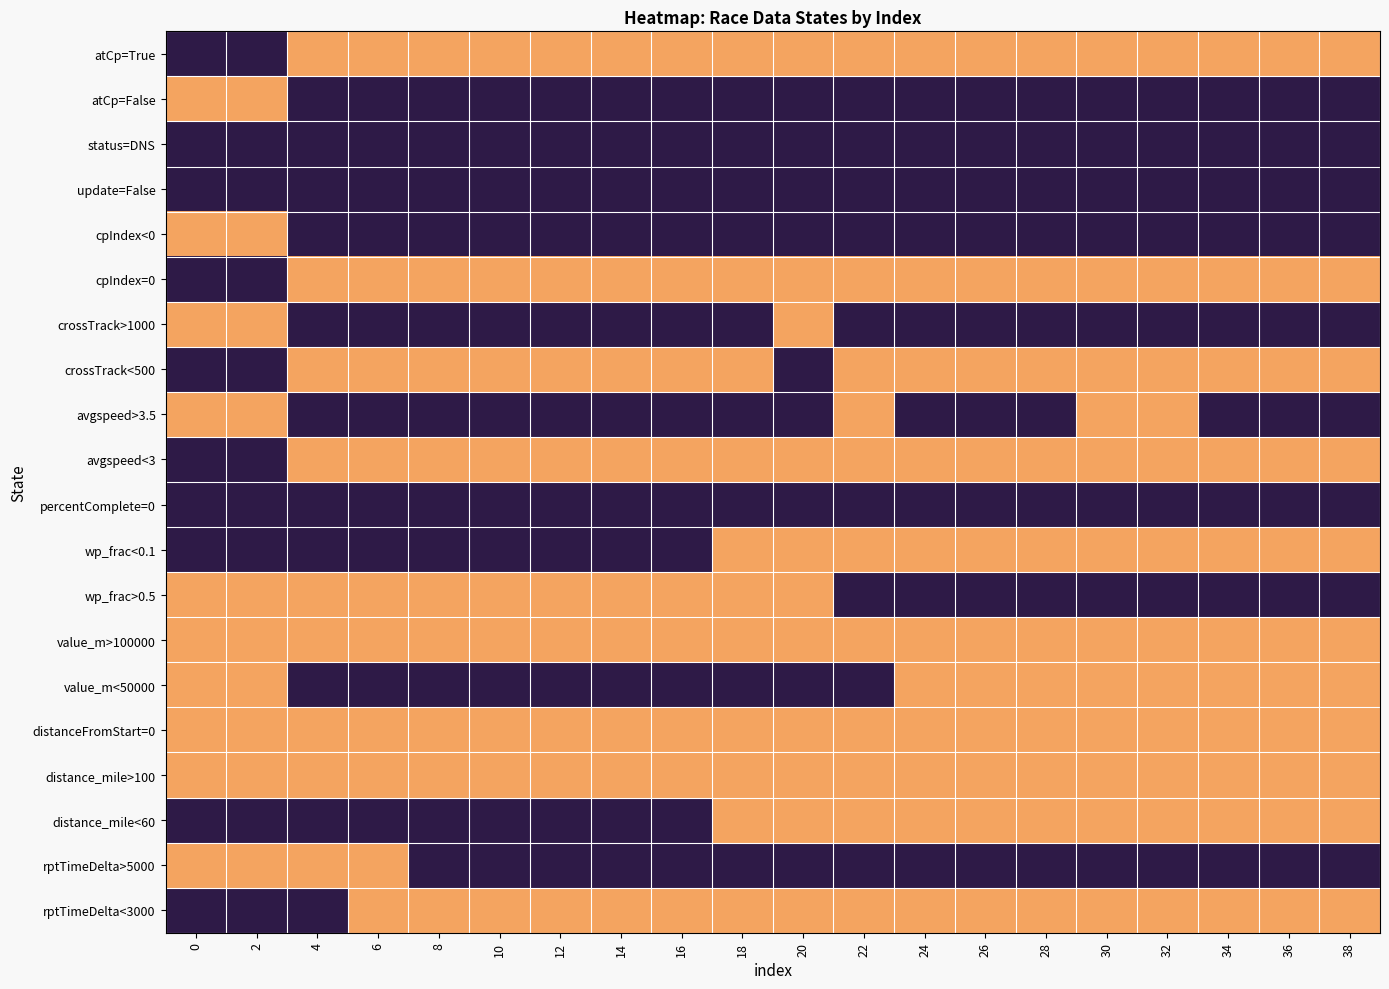

Reading right to left, list all the values displayed in this chart.

atCp=True: 38=0	36=0	34=0	32=0	30=0	28=0	26=0	24=0	22=0	20=0	18=0	16=0	14=0	12=0	10=0	8=0	6=0	4=0	2=1	0=1
atCp=False: 38=1	36=1	34=1	32=1	30=1	28=1	26=1	24=1	22=1	20=1	18=1	16=1	14=1	12=1	10=1	8=1	6=1	4=1	2=0	0=0
status=DNS: 38=1	36=1	34=1	32=1	30=1	28=1	26=1	24=1	22=1	20=1	18=1	16=1	14=1	12=1	10=1	8=1	6=1	4=1	2=1	0=1
update=False: 38=1	36=1	34=1	32=1	30=1	28=1	26=1	24=1	22=1	20=1	18=1	16=1	14=1	12=1	10=1	8=1	6=1	4=1	2=1	0=1
cpIndex<0: 38=1	36=1	34=1	32=1	30=1	28=1	26=1	24=1	22=1	20=1	18=1	16=1	14=1	12=1	10=1	8=1	6=1	4=1	2=0	0=0
cpIndex=0: 38=0	36=0	34=0	32=0	30=0	28=0	26=0	24=0	22=0	20=0	18=0	16=0	14=0	12=0	10=0	8=0	6=0	4=0	2=1	0=1
crossTrack>1000: 38=1	36=1	34=1	32=1	30=1	28=1	26=1	24=1	22=1	20=0	18=1	16=1	14=1	12=1	10=1	8=1	6=1	4=1	2=0	0=0
crossTrack<500: 38=0	36=0	34=0	32=0	30=0	28=0	26=0	24=0	22=0	20=1	18=0	16=0	14=0	12=0	10=0	8=0	6=0	4=0	2=1	0=1
avgspeed>3.5: 38=1	36=1	34=1	32=0	30=0	28=1	26=1	24=1	22=0	20=1	18=1	16=1	14=1	12=1	10=1	8=1	6=1	4=1	2=0	0=0
avgspeed<3: 38=0	36=0	34=0	32=0	30=0	28=0	26=0	24=0	22=0	20=0	18=0	16=0	14=0	12=0	10=0	8=0	6=0	4=0	2=1	0=1
percentComplete=0: 38=1	36=1	34=1	32=1	30=1	28=1	26=1	24=1	22=1	20=1	18=1	16=1	14=1	12=1	10=1	8=1	6=1	4=1	2=1	0=1
wp_frac<0.1: 38=0	36=0	34=0	32=0	30=0	28=0	26=0	24=0	22=0	20=0	18=0	16=1	14=1	12=1	10=1	8=1	6=1	4=1	2=1	0=1
wp_frac>0.5: 38=1	36=1	34=1	32=1	30=1	28=1	26=1	24=1	22=1	20=0	18=0	16=0	14=0	12=0	10=0	8=0	6=0	4=0	2=0	0=0
value_m>100000: 38=0	36=0	34=0	32=0	30=0	28=0	26=0	24=0	22=0	20=0	18=0	16=0	14=0	12=0	10=0	8=0	6=0	4=0	2=0	0=0
value_m<50000: 38=0	36=0	34=0	32=0	30=0	28=0	26=0	24=0	22=1	20=1	18=1	16=1	14=1	12=1	10=1	8=1	6=1	4=1	2=0	0=0
distanceFromStart=0: 38=0	36=0	34=0	32=0	30=0	28=0	26=0	24=0	22=0	20=0	18=0	16=0	14=0	12=0	10=0	8=0	6=0	4=0	2=0	0=0
distance_mile>100: 38=0	36=0	34=0	32=0	30=0	28=0	26=0	24=0	22=0	20=0	18=0	16=0	14=0	12=0	10=0	8=0	6=0	4=0	2=0	0=0
distance_mile<60: 38=0	36=0	34=0	32=0	30=0	28=0	26=0	24=0	22=0	20=0	18=0	16=1	14=1	12=1	10=1	8=1	6=1	4=1	2=1	0=1
rptTimeDelta>5000: 38=1	36=1	34=1	32=1	30=1	28=1	26=1	24=1	22=1	20=1	18=1	16=1	14=1	12=1	10=1	8=1	6=0	4=0	2=0	0=0
rptTimeDelta<3000: 38=0	36=0	34=0	32=0	30=0	28=0	26=0	24=0	22=0	20=0	18=0	16=0	14=0	12=0	10=0	8=0	6=0	4=1	2=1	0=1